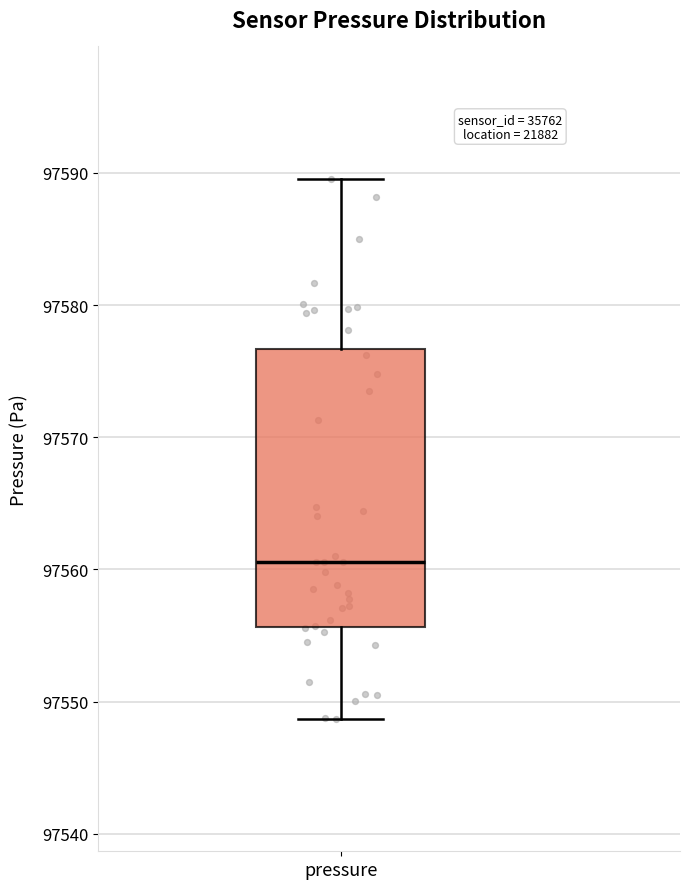

Transcribe this box plot: give where the median line is, the range the box spans, and where the two whiskers end, as read against the y-axis. The values are not printed on the chart, so give them approximately, as read against the axis.

median 97561, box 97556 to 97577, whiskers 97549 to 97590